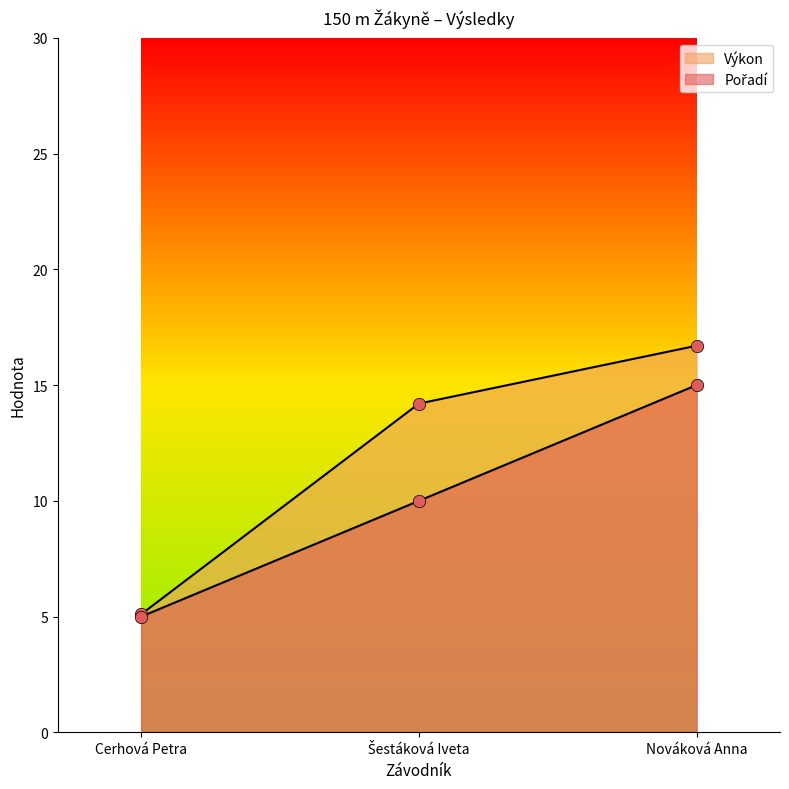

At how many categories does at least one series exceed 6?

2